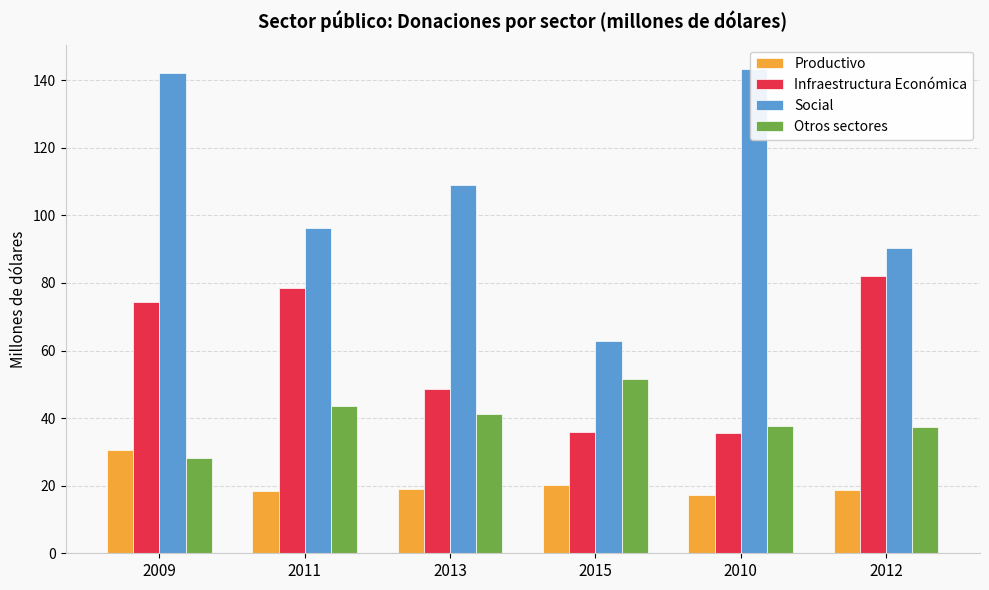

What are all the series names shown in the legend?

Productivo, Infraestructura Económica, Social, Otros sectores